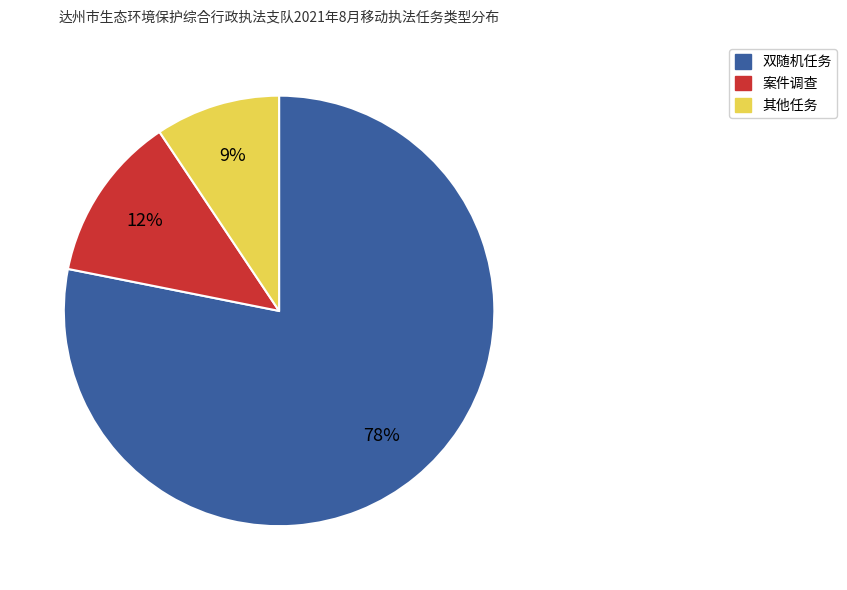

Which category has the biggest portion of the pie?

双随机任务